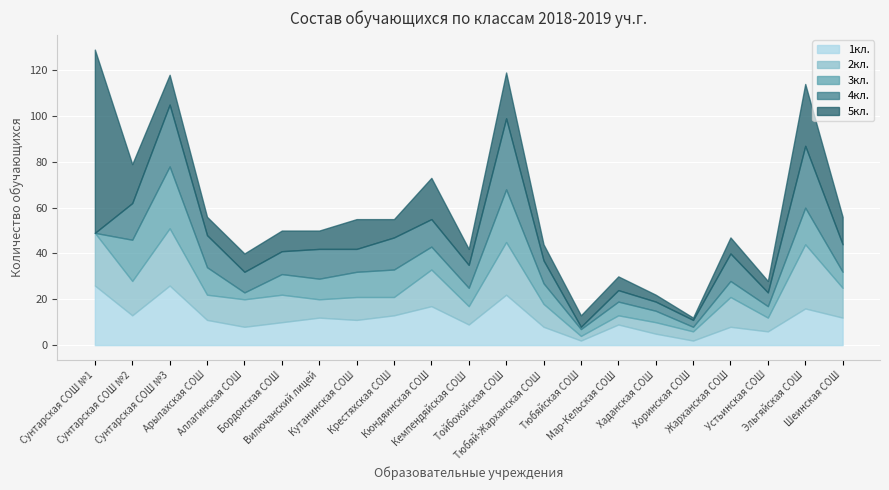

At which label is 2кл. closest to 15?

Сунтарская СОШ №2